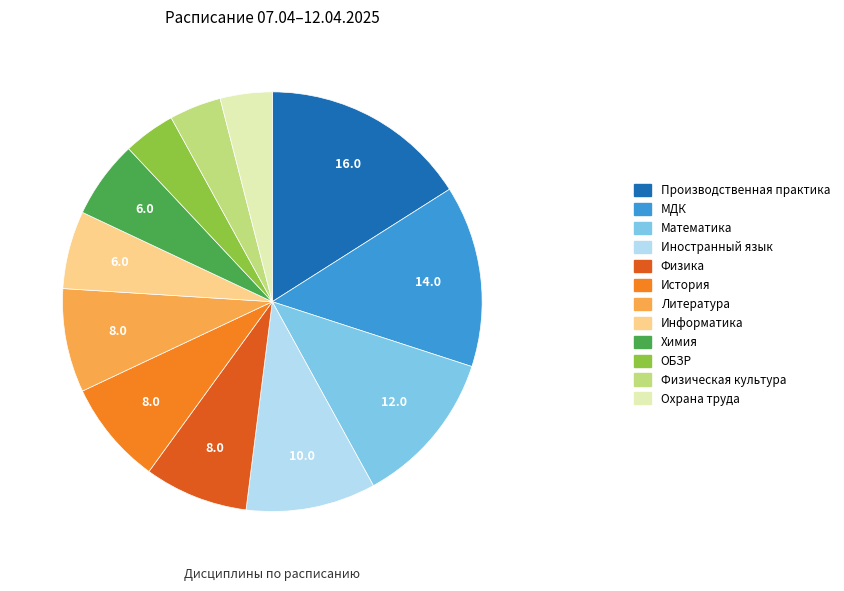

Do МДК and Информатика together represent more than half of the pie?

No